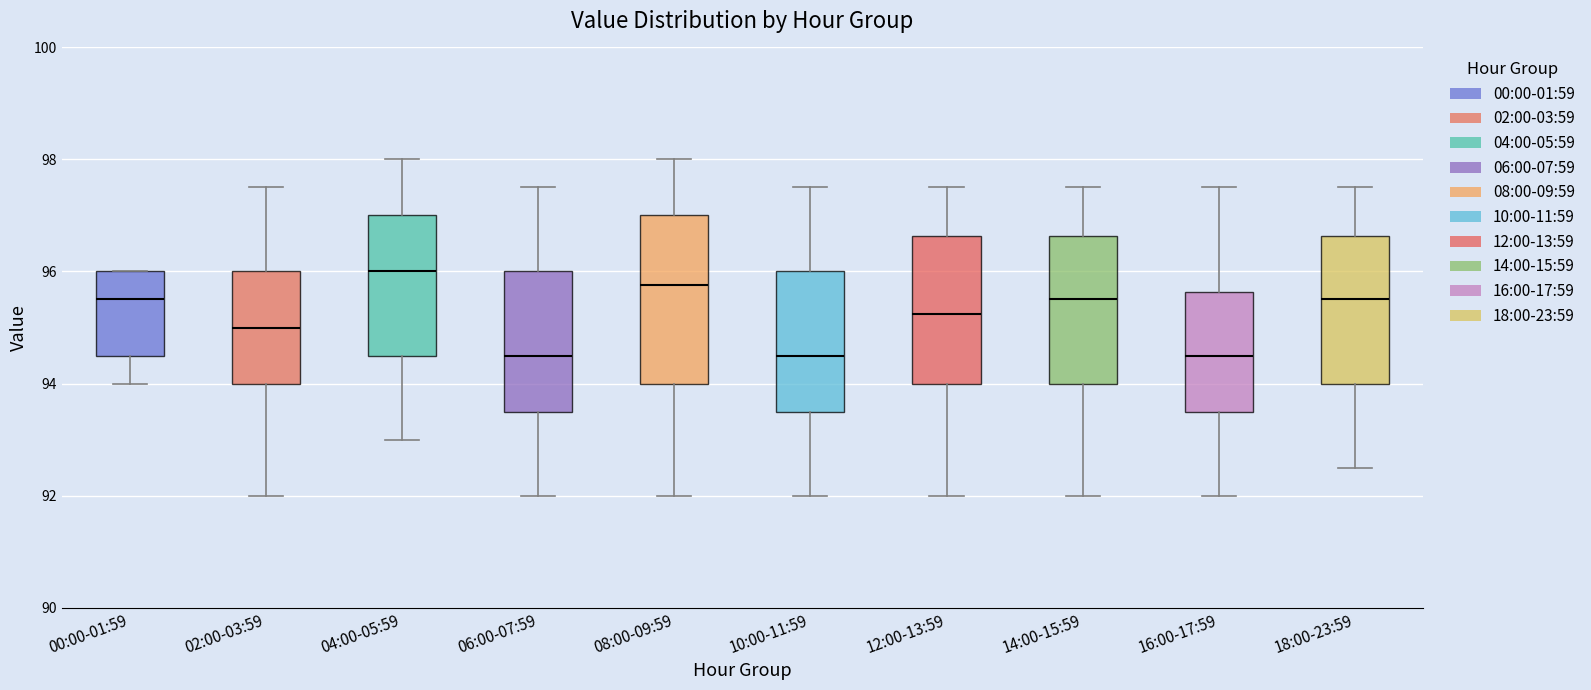

Reading left to right, transcribe this box plot: for each box, give where its median line is, the range the box spans, and where its two whiskers end, as read against the y-axis. The values are not printed on the chart, so give them approximately, as read against the axis.

00:00-01:59: median 95.6, box 94.6 to 96.0, whiskers 94.0 to 96.0
02:00-03:59: median 95.0, box 94.0 to 96.0, whiskers 92.0 to 97.6
04:00-05:59: median 96.0, box 94.6 to 97.0, whiskers 93.0 to 98.0
06:00-07:59: median 94.6, box 93.6 to 96.0, whiskers 92.0 to 97.6
08:00-09:59: median 95.8, box 94.0 to 97.0, whiskers 92.0 to 98.0
10:00-11:59: median 94.6, box 93.6 to 96.0, whiskers 92.0 to 97.6
12:00-13:59: median 95.2, box 94.0 to 96.6, whiskers 92.0 to 97.6
14:00-15:59: median 95.6, box 94.0 to 96.6, whiskers 92.0 to 97.6
16:00-17:59: median 94.6, box 93.6 to 95.6, whiskers 92.0 to 97.6
18:00-23:59: median 95.6, box 94.0 to 96.6, whiskers 92.6 to 97.6